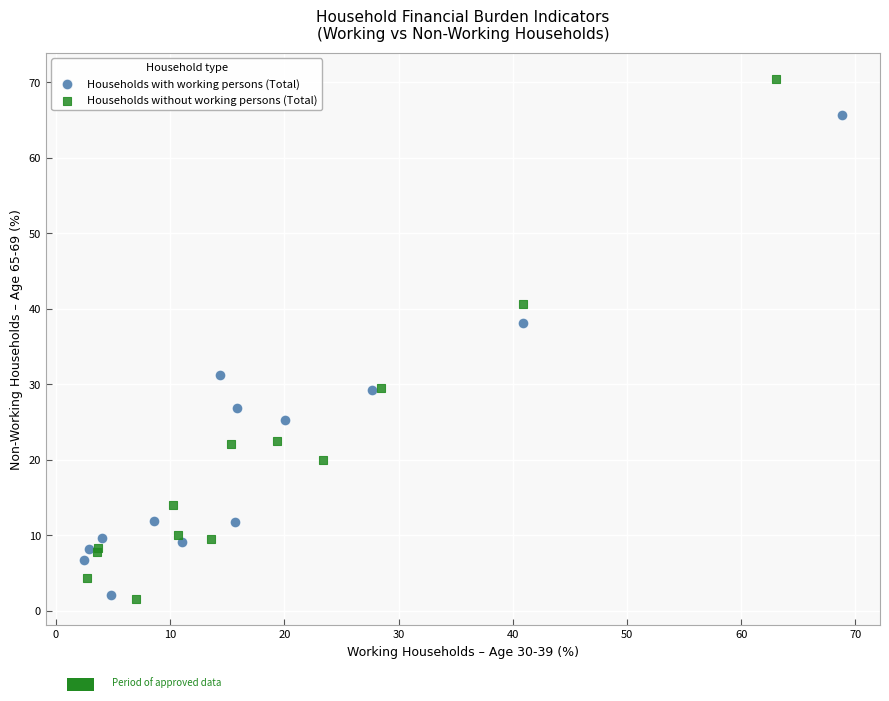

Which series has the widest spread of Y values?

Households without working persons (Total)